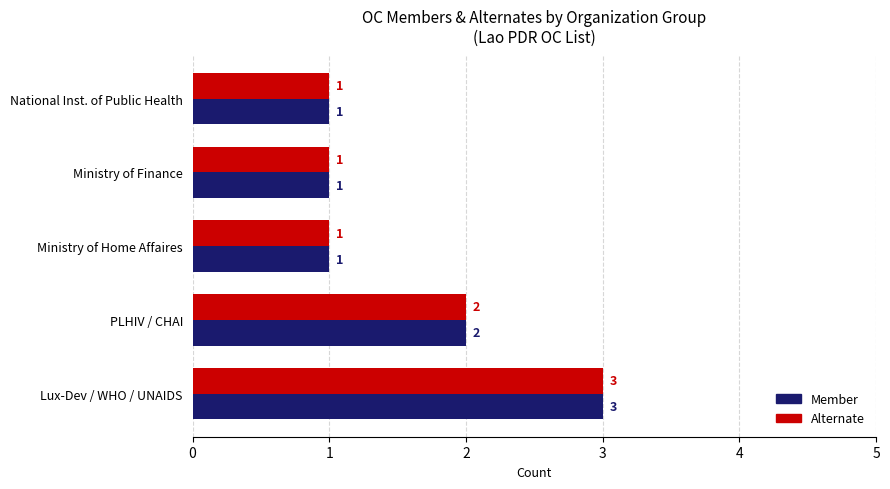

True or false: Alternate has a value of 2 at National Inst. of Public Health.

False